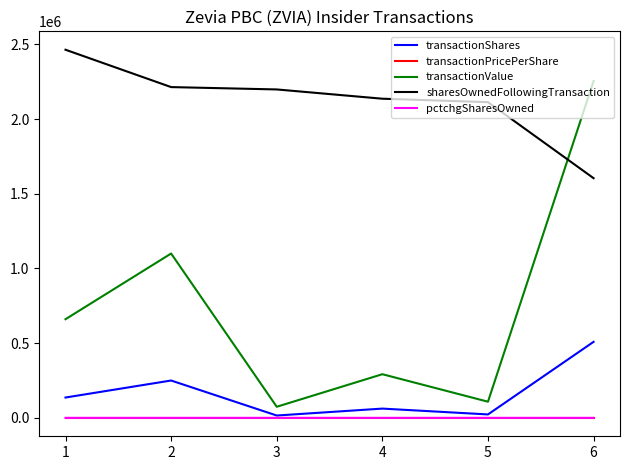

What is the difference between the maximum and minimum values in the sharesOwnedFollowingTransaction series?

859708.0